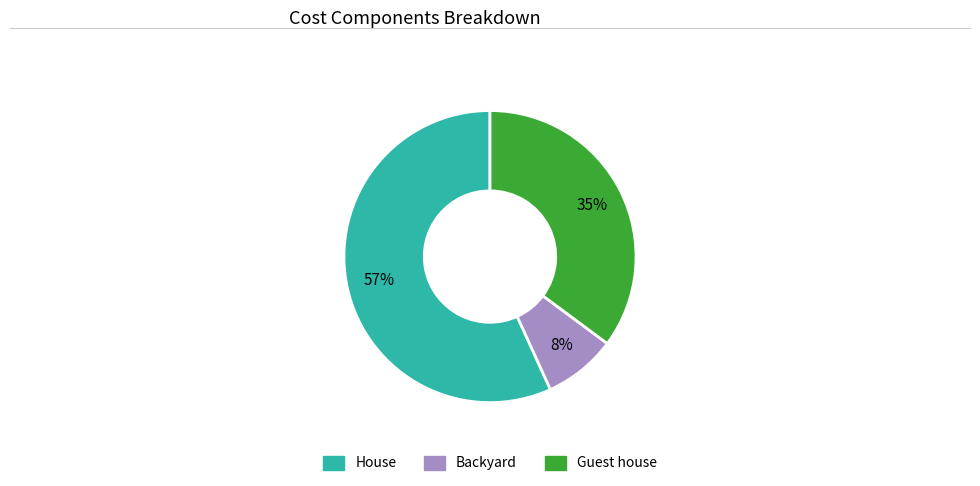

To the nearest percent, what is the difference between the largest and smallest slice percentages?

49%